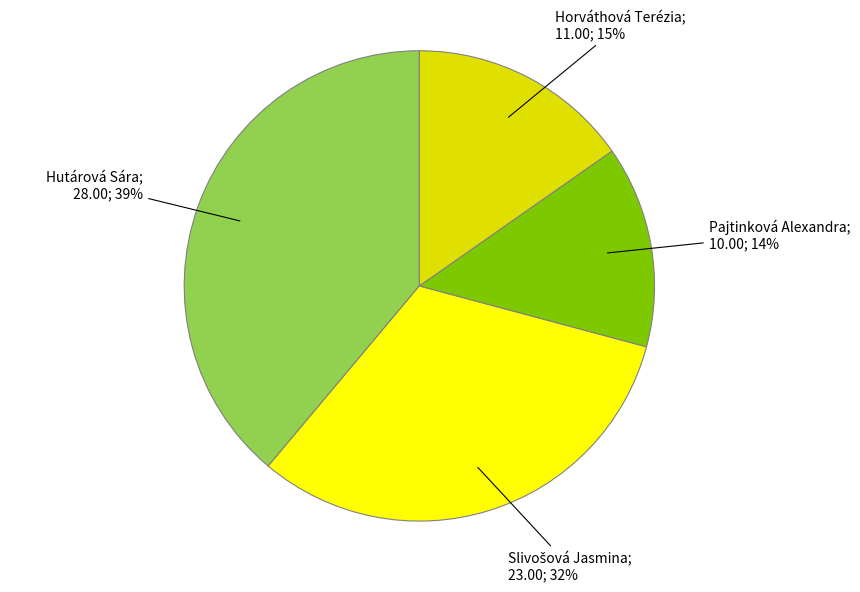

To the nearest percent, what is the difference between the largest and smallest slice percentages?

25%